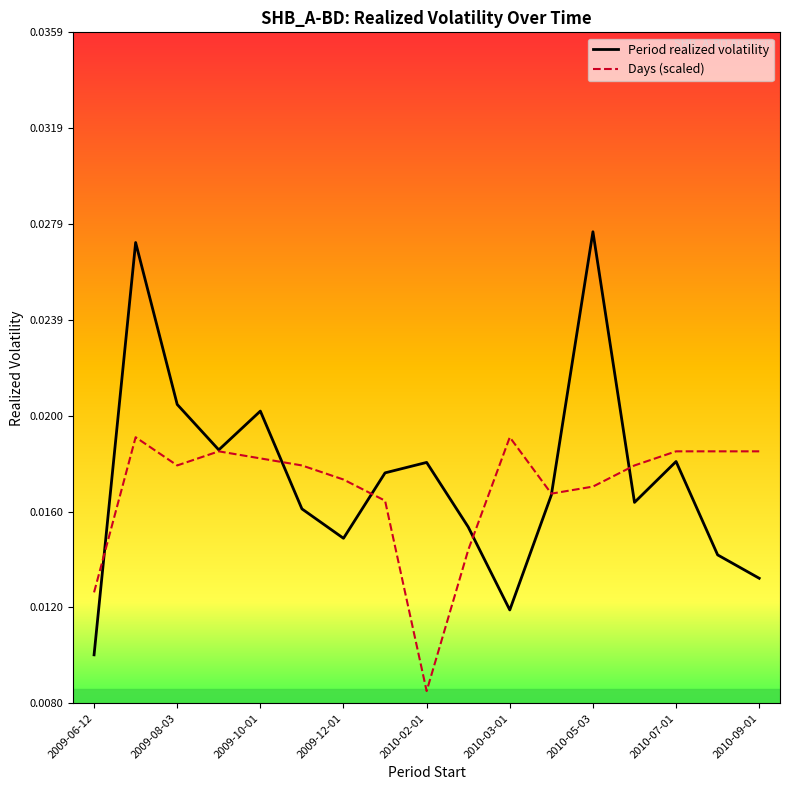

Count the number of data series in this chart.

2